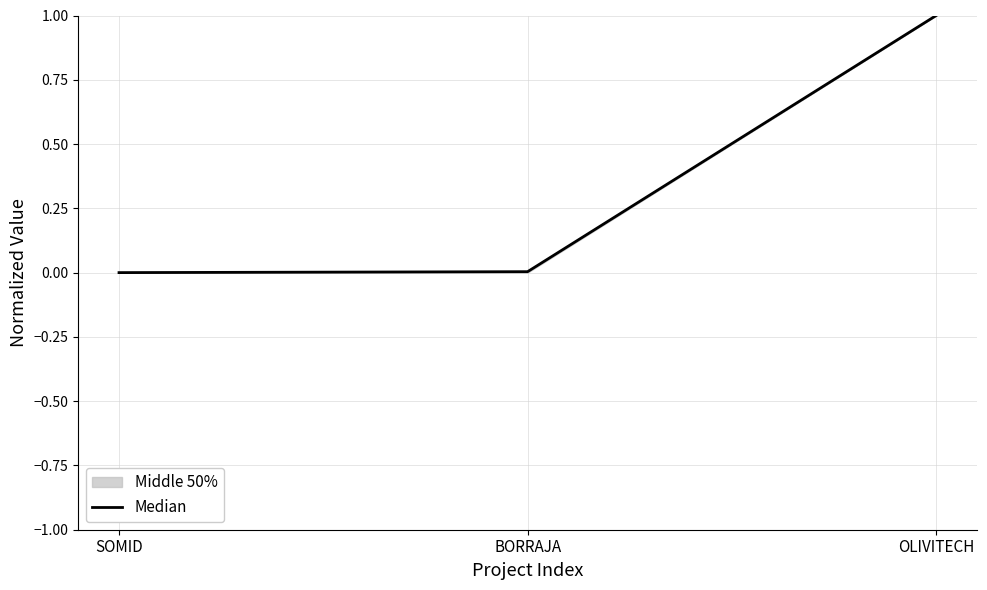

The chart shows a value of 1.0 at OLIVITECH. True or false?

True